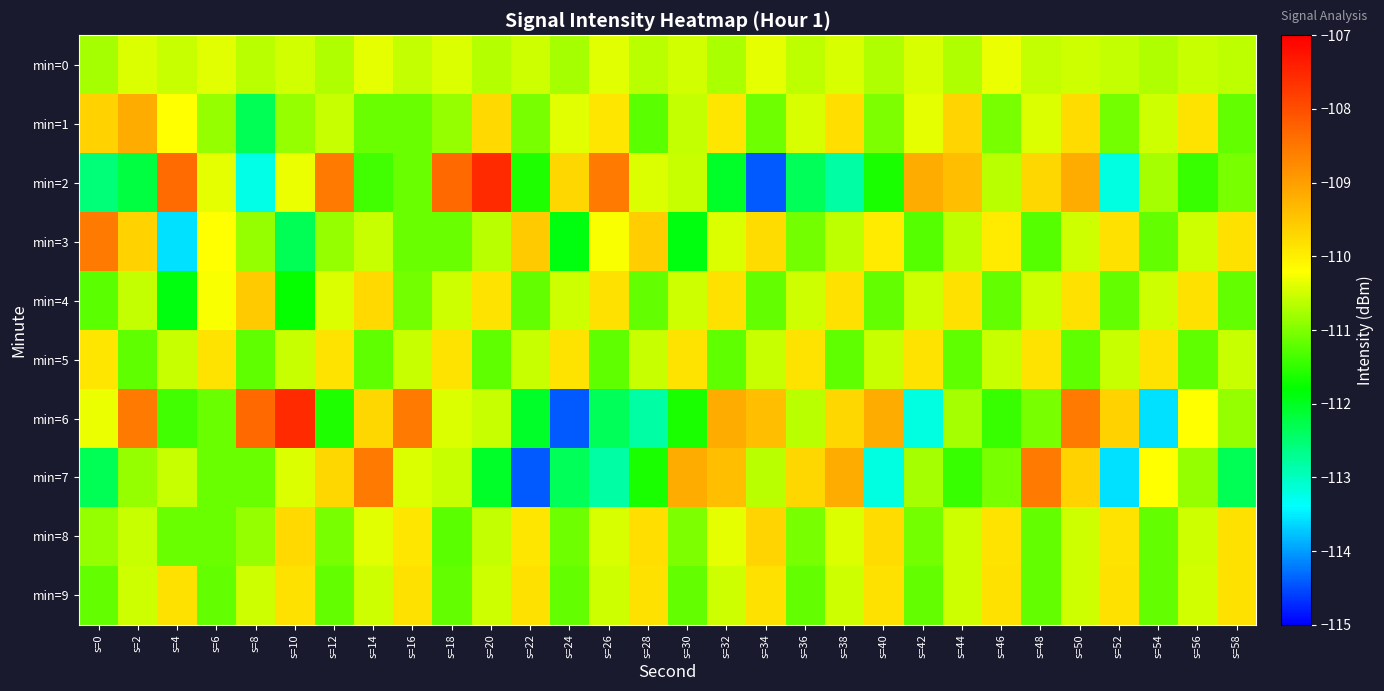

Reading left to right, list all the values displayed in this chart.

min=0: s=0=-110.8	s=2=-110.4	s=4=-110.5	s=6=-110.4	s=8=-110.7	s=10=-110.5	s=12=-110.7	s=14=-110.3	s=16=-110.6	s=18=-110.4	s=20=-110.7	s=22=-110.5	s=24=-110.8	s=26=-110.4	s=28=-110.6	s=30=-110.5	s=32=-110.7	s=34=-110.4	s=36=-110.6	s=38=-110.5	s=40=-110.7	s=42=-110.4	s=44=-110.7	s=46=-110.3	s=48=-110.6	s=50=-110.5	s=52=-110.6	s=54=-110.7	s=56=-110.6	s=58=-110.6
min=1: s=0=-109.6	s=2=-109.2	s=4=-110.2	s=6=-110.9	s=8=-112.3	s=10=-110.8	s=12=-110.5	s=14=-111.1	s=16=-111.1	s=18=-110.9	s=20=-109.7	s=22=-111.0	s=24=-110.4	s=26=-109.9	s=28=-111.2	s=30=-110.6	s=32=-109.9	s=34=-111.1	s=36=-110.5	s=38=-109.8	s=40=-111.0	s=42=-110.3	s=44=-109.7	s=46=-111.1	s=48=-110.4	s=50=-109.8	s=52=-111.1	s=54=-110.5	s=56=-109.8	s=58=-111.2
min=2: s=0=-112.6	s=2=-112.2	s=4=-108.4	s=6=-110.4	s=8=-113.2	s=10=-110.3	s=12=-108.6	s=14=-111.4	s=16=-111.1	s=18=-108.3	s=20=-107.5	s=22=-111.6	s=24=-109.7	s=26=-108.5	s=28=-110.4	s=30=-110.6	s=32=-112.0	s=34=-114.4	s=36=-112.4	s=38=-112.8	s=40=-111.6	s=42=-109.2	s=44=-109.4	s=46=-110.6	s=48=-109.7	s=50=-109.2	s=52=-113.2	s=54=-110.8	s=56=-111.5	s=58=-111.1
min=3: s=0=-108.5	s=2=-109.6	s=4=-113.6	s=6=-110.2	s=8=-110.9	s=10=-112.3	s=12=-110.8	s=14=-110.5	s=16=-111.1	s=18=-111.1	s=20=-110.7	s=22=-109.5	s=24=-111.9	s=26=-110.2	s=28=-109.6	s=30=-111.9	s=32=-110.4	s=34=-109.8	s=36=-111.1	s=38=-110.6	s=40=-109.9	s=42=-111.3	s=44=-110.6	s=46=-109.9	s=48=-111.3	s=50=-110.5	s=52=-109.8	s=54=-111.2	s=56=-110.5	s=58=-109.8
min=4: s=0=-111.2	s=2=-110.6	s=4=-111.9	s=6=-110.2	s=8=-109.6	s=10=-111.8	s=12=-110.4	s=14=-109.7	s=16=-111.1	s=18=-110.5	s=20=-109.8	s=22=-111.2	s=24=-110.5	s=26=-109.8	s=28=-111.2	s=30=-110.5	s=32=-109.8	s=34=-111.2	s=36=-110.5	s=38=-109.8	s=40=-111.2	s=42=-110.5	s=44=-109.8	s=46=-111.2	s=48=-110.5	s=50=-109.8	s=52=-111.2	s=54=-110.5	s=56=-109.8	s=58=-111.2
min=5: s=0=-109.9	s=2=-111.2	s=4=-110.5	s=6=-109.9	s=8=-111.2	s=10=-110.5	s=12=-109.9	s=14=-111.2	s=16=-110.5	s=18=-109.9	s=20=-111.2	s=22=-110.5	s=24=-109.9	s=26=-111.2	s=28=-110.5	s=30=-109.9	s=32=-111.2	s=34=-110.5	s=36=-109.9	s=38=-111.2	s=40=-110.5	s=42=-109.9	s=44=-111.2	s=46=-110.5	s=48=-109.9	s=50=-111.2	s=52=-110.5	s=54=-109.9	s=56=-111.2	s=58=-110.5
min=6: s=0=-110.3	s=2=-108.6	s=4=-111.4	s=6=-111.1	s=8=-108.3	s=10=-107.5	s=12=-111.6	s=14=-109.7	s=16=-108.5	s=18=-110.4	s=20=-110.6	s=22=-112.0	s=24=-114.4	s=26=-112.4	s=28=-112.8	s=30=-111.6	s=32=-109.2	s=34=-109.4	s=36=-110.6	s=38=-109.7	s=40=-109.2	s=42=-113.2	s=44=-110.8	s=46=-111.5	s=48=-111.1	s=50=-108.5	s=52=-109.6	s=54=-113.6	s=56=-110.2	s=58=-110.9
min=7: s=0=-112.3	s=2=-110.8	s=4=-110.5	s=6=-111.1	s=8=-111.1	s=10=-110.4	s=12=-109.7	s=14=-108.5	s=16=-110.4	s=18=-110.6	s=20=-112.0	s=22=-114.4	s=24=-112.4	s=26=-112.8	s=28=-111.6	s=30=-109.2	s=32=-109.4	s=34=-110.6	s=36=-109.7	s=38=-109.2	s=40=-113.2	s=42=-110.8	s=44=-111.5	s=46=-111.1	s=48=-108.5	s=50=-109.6	s=52=-113.6	s=54=-110.2	s=56=-110.9	s=58=-112.3
min=8: s=0=-110.8	s=2=-110.5	s=4=-111.1	s=6=-111.1	s=8=-110.9	s=10=-109.7	s=12=-111.0	s=14=-110.4	s=16=-109.9	s=18=-111.2	s=20=-110.6	s=22=-109.9	s=24=-111.1	s=26=-110.5	s=28=-109.8	s=30=-111.0	s=32=-110.3	s=34=-109.7	s=36=-111.1	s=38=-110.4	s=40=-109.8	s=42=-111.1	s=44=-110.5	s=46=-109.8	s=48=-111.2	s=50=-110.5	s=52=-109.8	s=54=-111.2	s=56=-110.5	s=58=-109.8
min=9: s=0=-111.2	s=2=-110.5	s=4=-109.8	s=6=-111.2	s=8=-110.5	s=10=-109.8	s=12=-111.2	s=14=-110.5	s=16=-109.8	s=18=-111.2	s=20=-110.5	s=22=-109.8	s=24=-111.2	s=26=-110.5	s=28=-109.8	s=30=-111.2	s=32=-110.5	s=34=-109.8	s=36=-111.2	s=38=-110.5	s=40=-109.8	s=42=-111.2	s=44=-110.5	s=46=-109.8	s=48=-111.2	s=50=-110.5	s=52=-109.8	s=54=-111.2	s=56=-110.5	s=58=-109.8